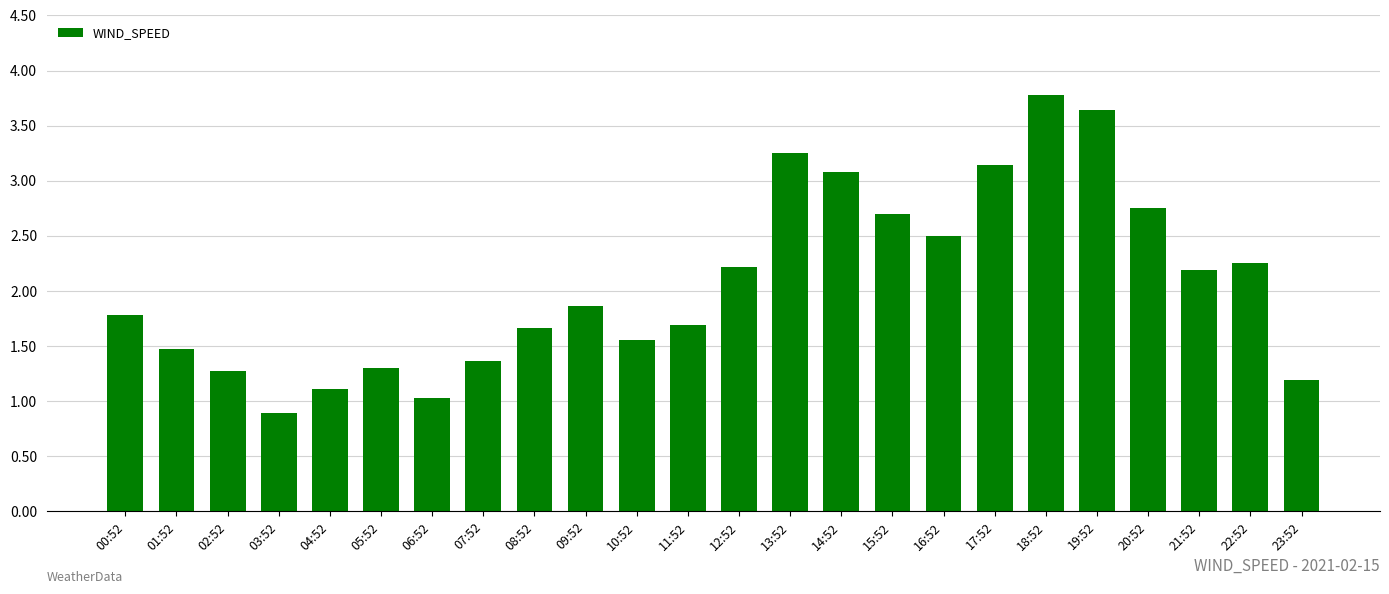

Count the number of values greater than 1.

23